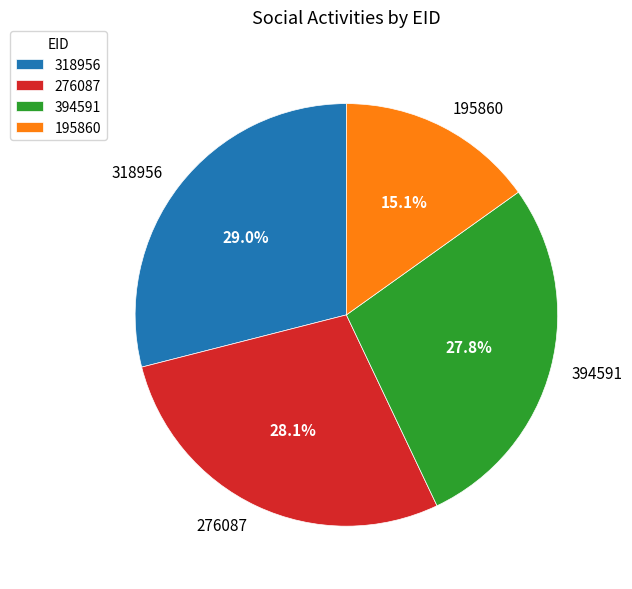

What is the ratio of the value at 195860 to the value at 318956?

0.5